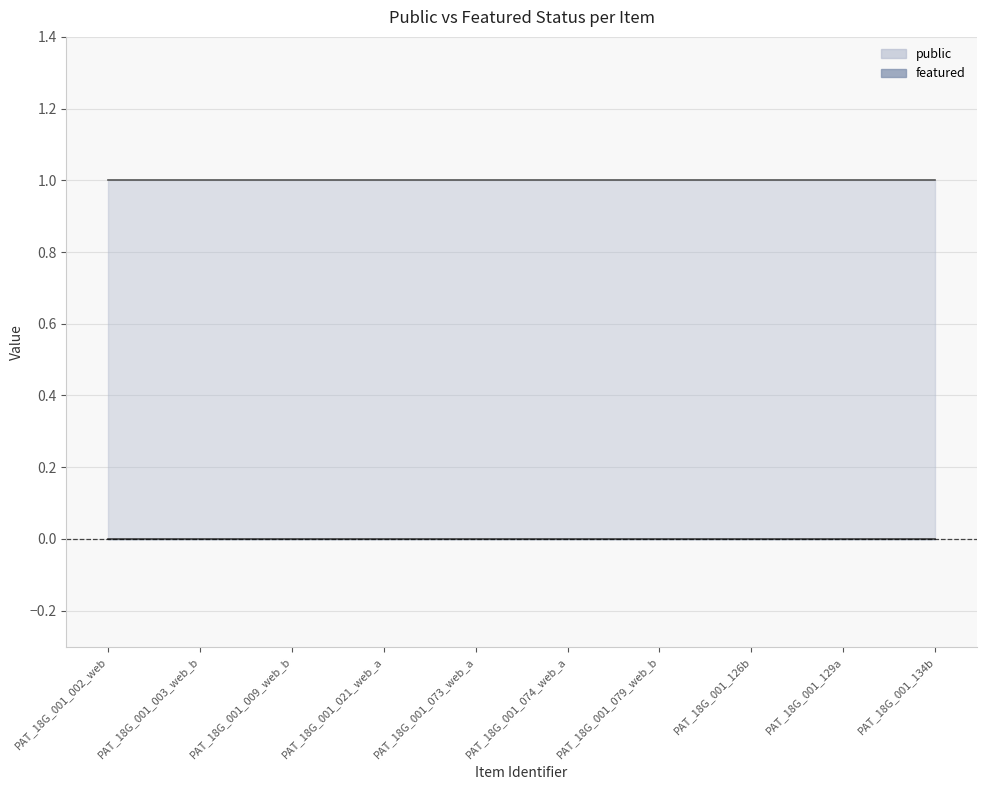

The featured series shows 0 at PAT_18G_001_002_web. True or false?

True